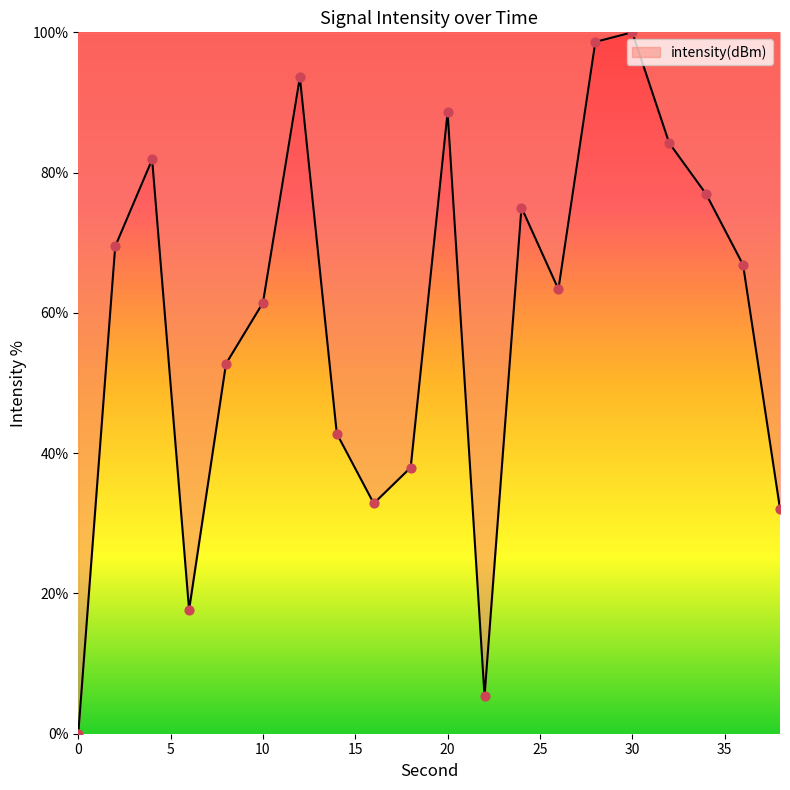

What is the greatest value displayed?

100.0